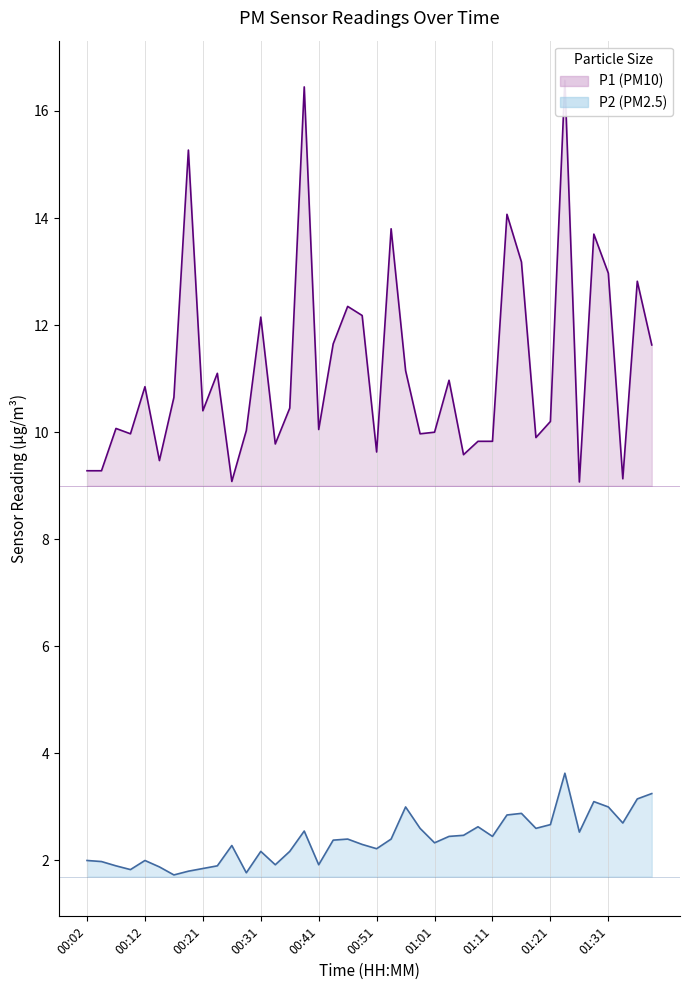

Which series has the largest total across all categories?

P1